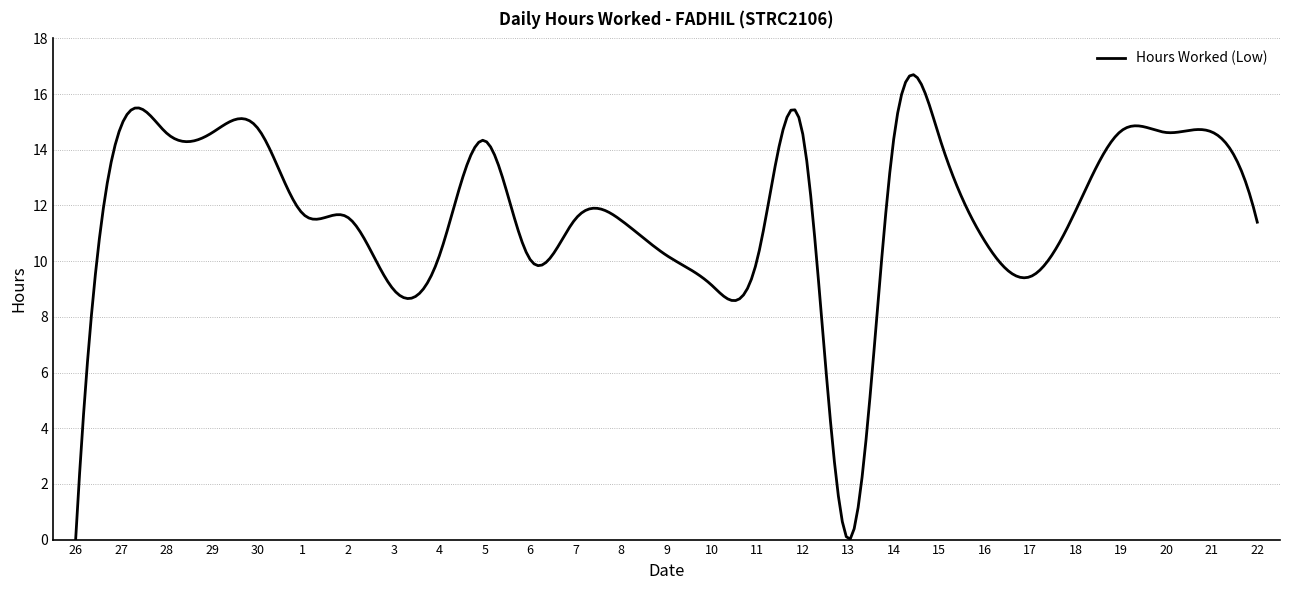

Is this an area chart (filled region under the line)?

No